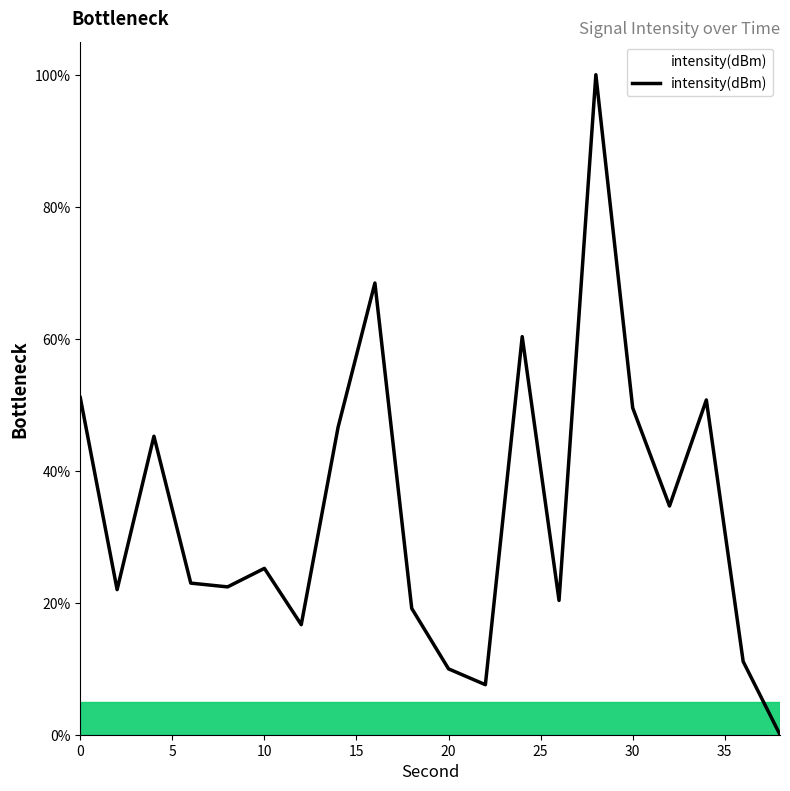

What is the difference between the maximum and minimum values?

100.0